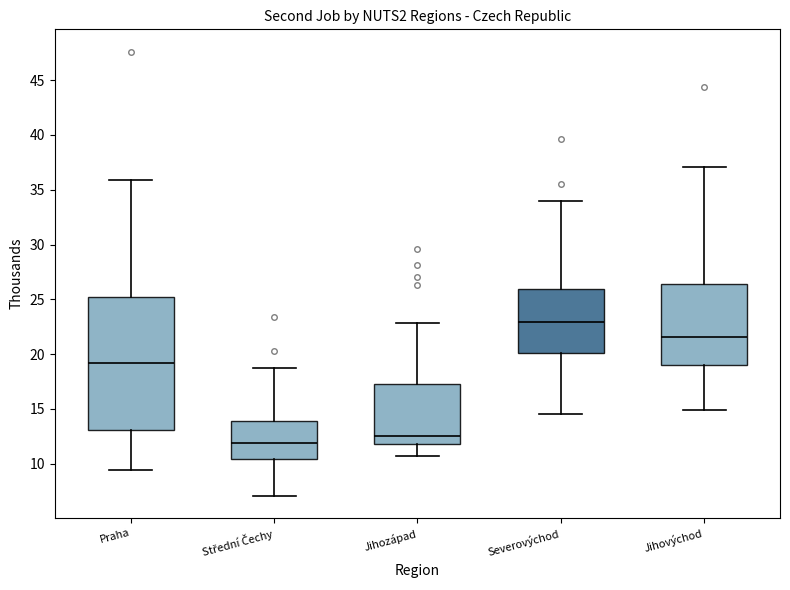

Which box has the lowest median line?

Střední Čechy